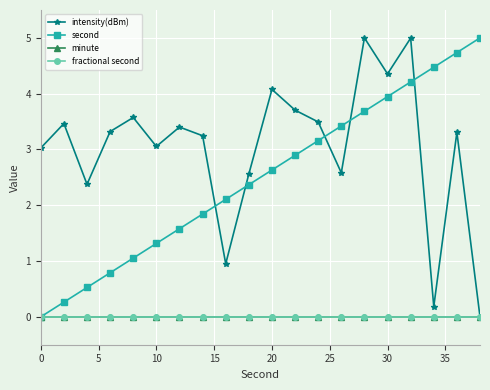

True or false: second has more than 2 points higher than both neighbors.

False